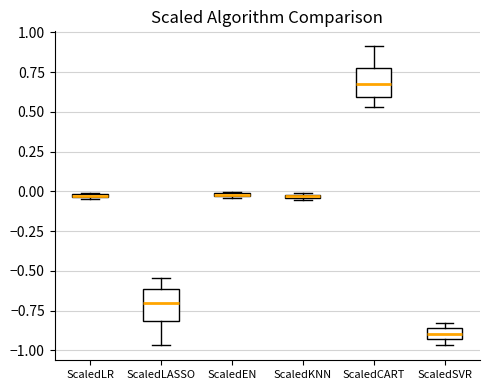

Where is the lower edge of the box for ScaledLASSO on the y-axis? The values are not printed on the chart, so give them approximately, as read against the axis.

-0.80